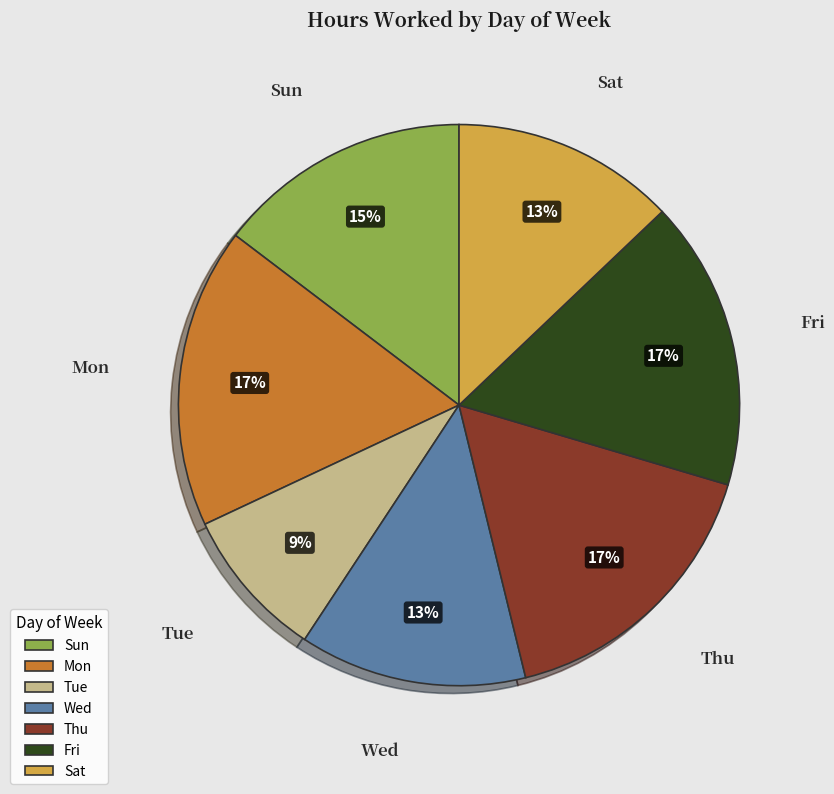

Combined, do Mon and Sat account for over 50%?

No